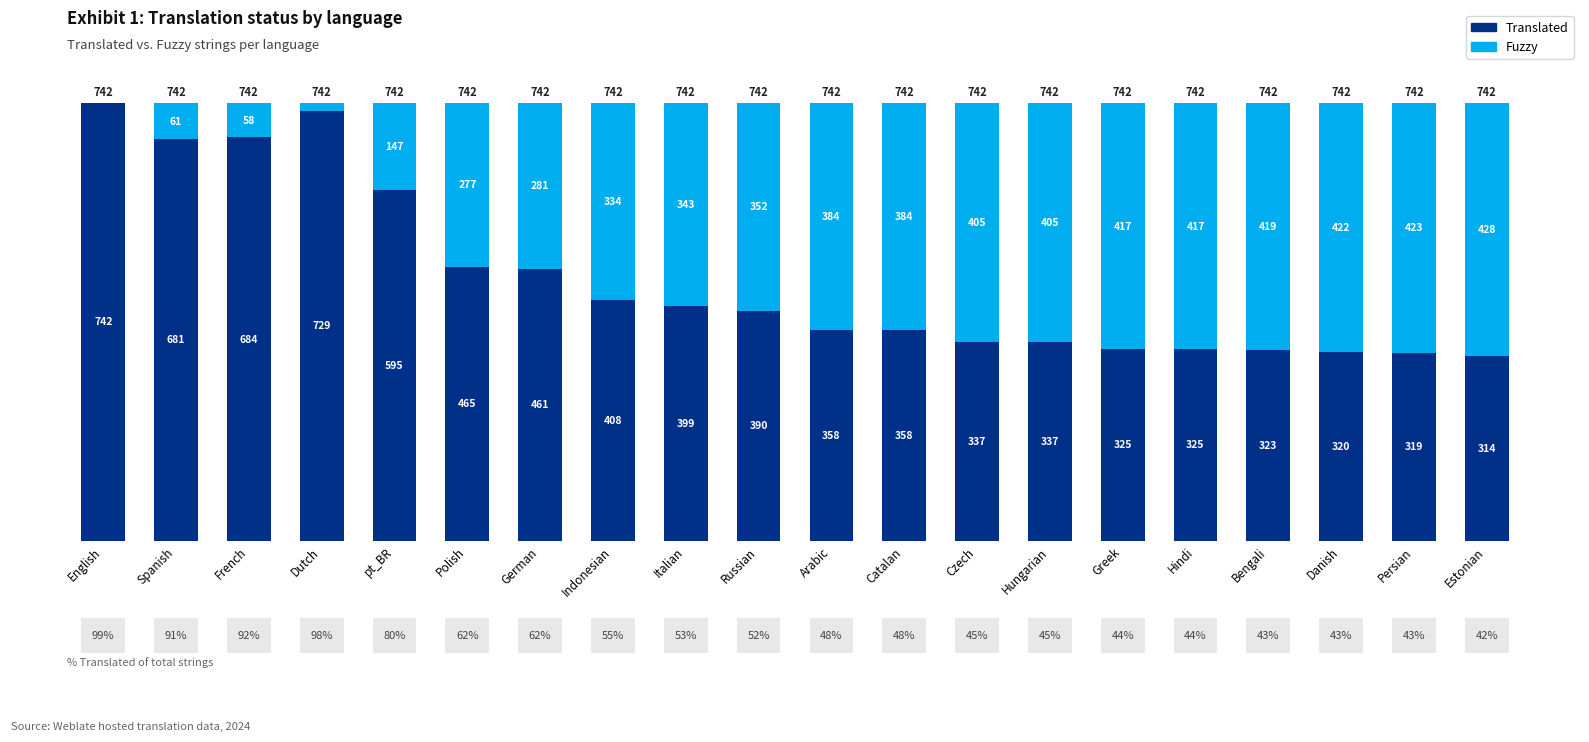

True or false: Translated has a value of 323 at Bengali.

True